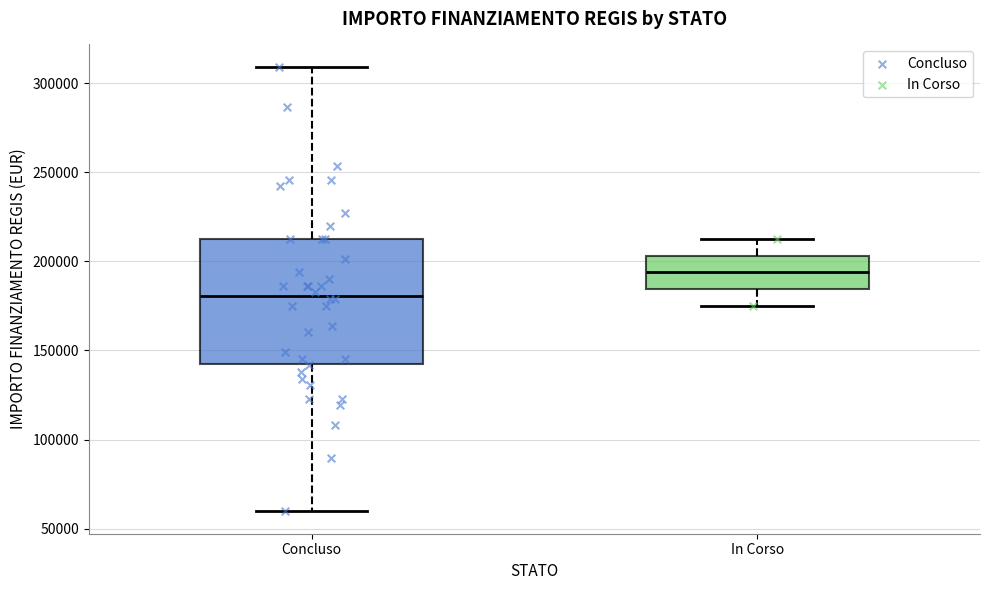

Reading left to right, transcribe this box plot: for each box, give where its median line is, the range the box spans, and where its two whiskers end, as read against the y-axis. The values are not printed on the chart, so give them approximately, as read against the axis.

Concluso: median 180000, box 145000 to 210000, whiskers 60000 to 310000
In Corso: median 195000, box 185000 to 205000, whiskers 175000 to 210000